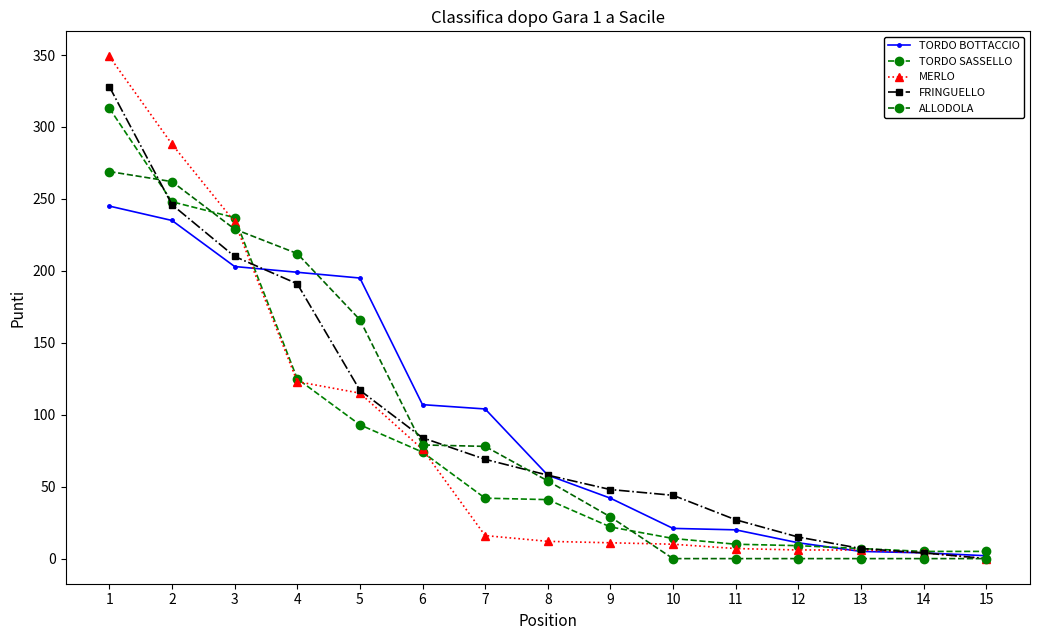

Between 11 and 15, which is larger?

11